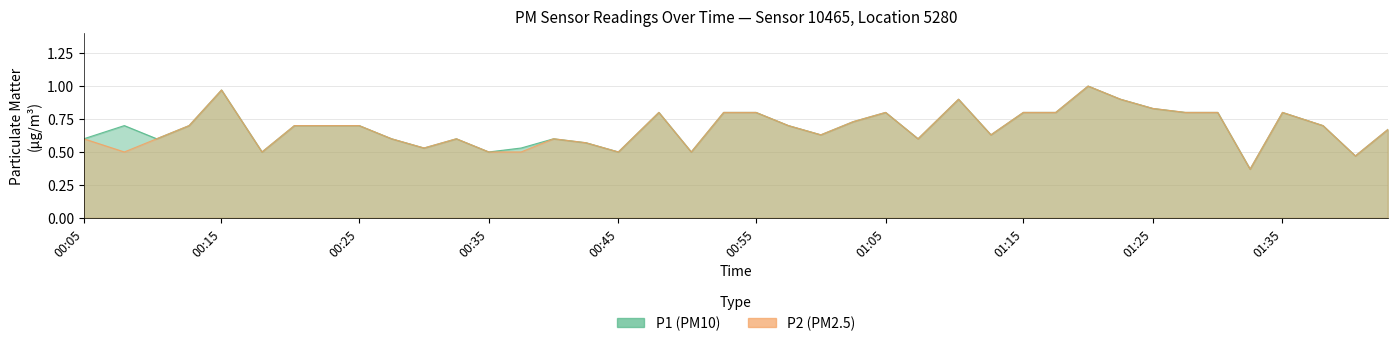

Which series has the largest total across all categories?

P1